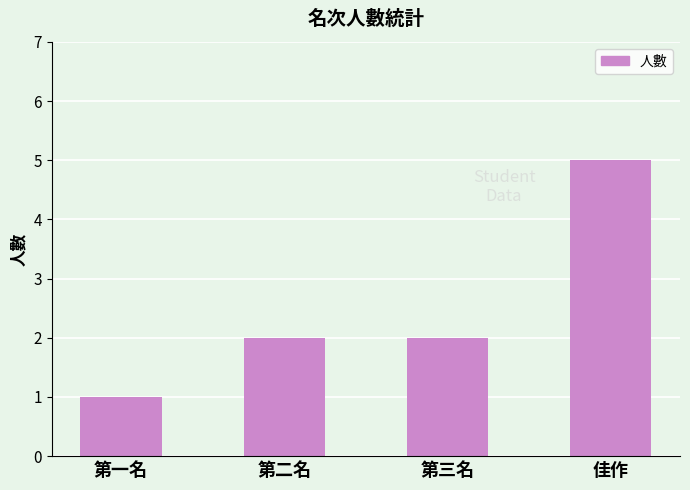

How many categories are shown in the chart?

4